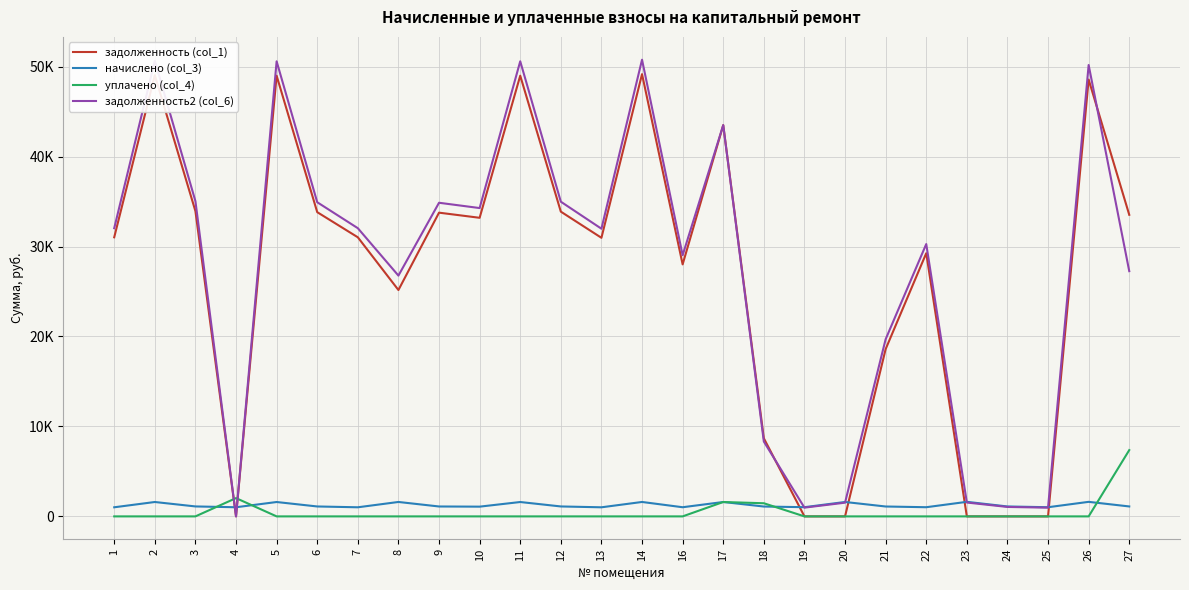

The value of уплачено (col_4) at 5 is 0.0. True or false?

True